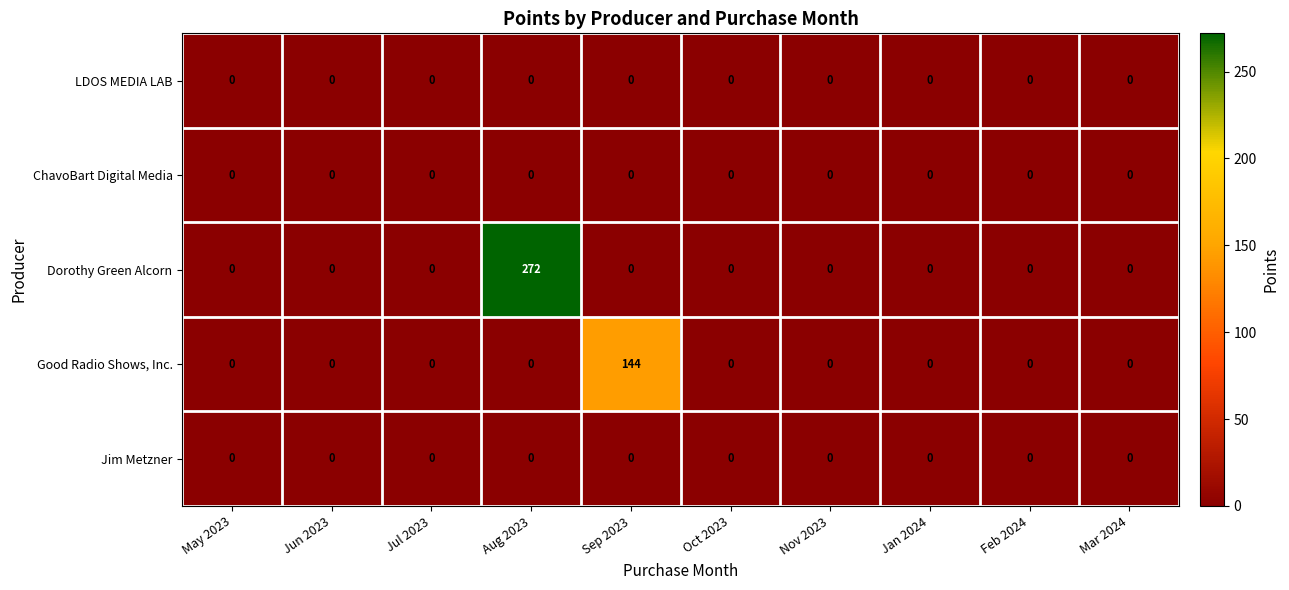

At which category is the sum across all series the highest?

Aug 2023